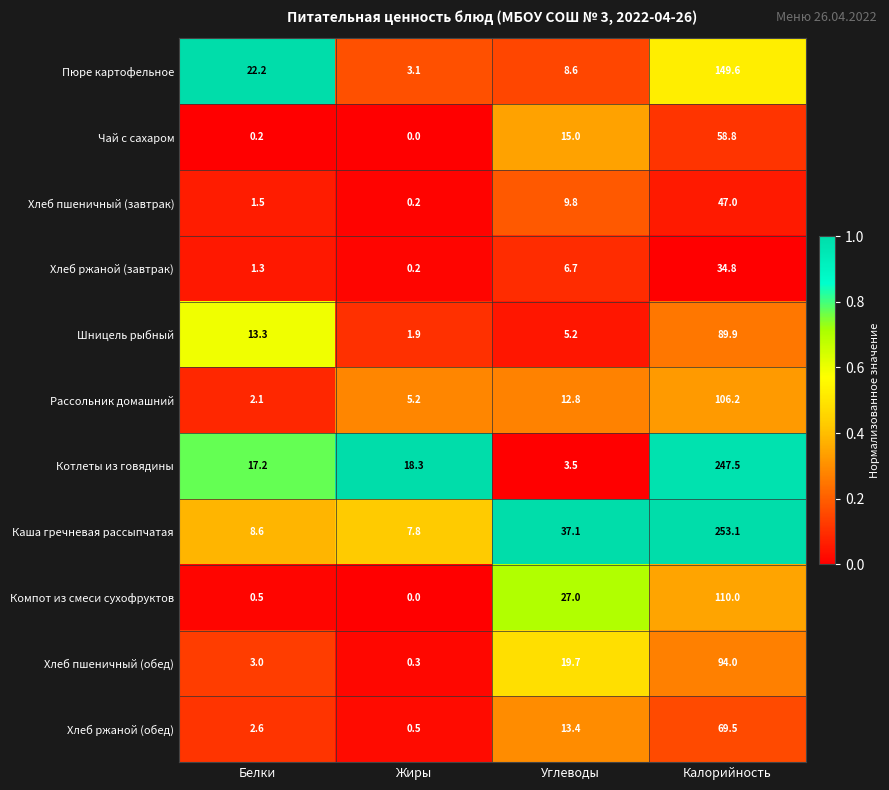

What is the greatest value displayed?

253.1